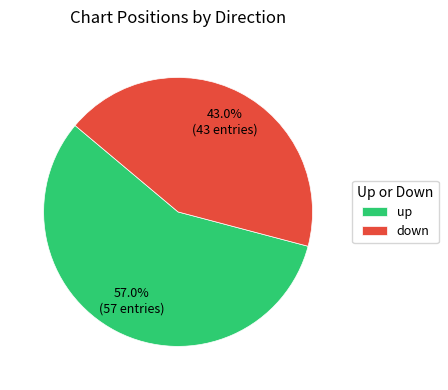

Count the number of slices in the pie.

2